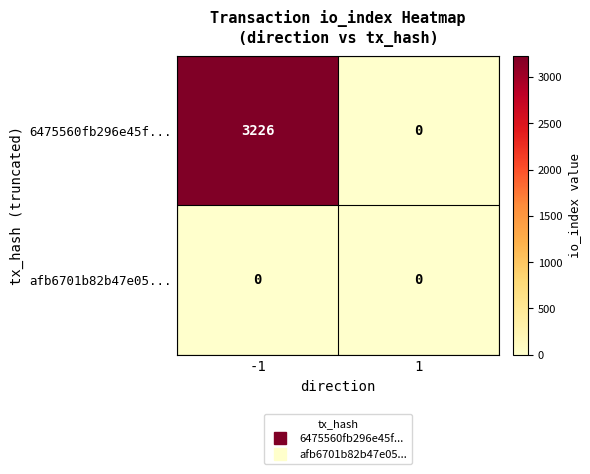

Which series has the largest total across all categories?

6475560fb296e45f...